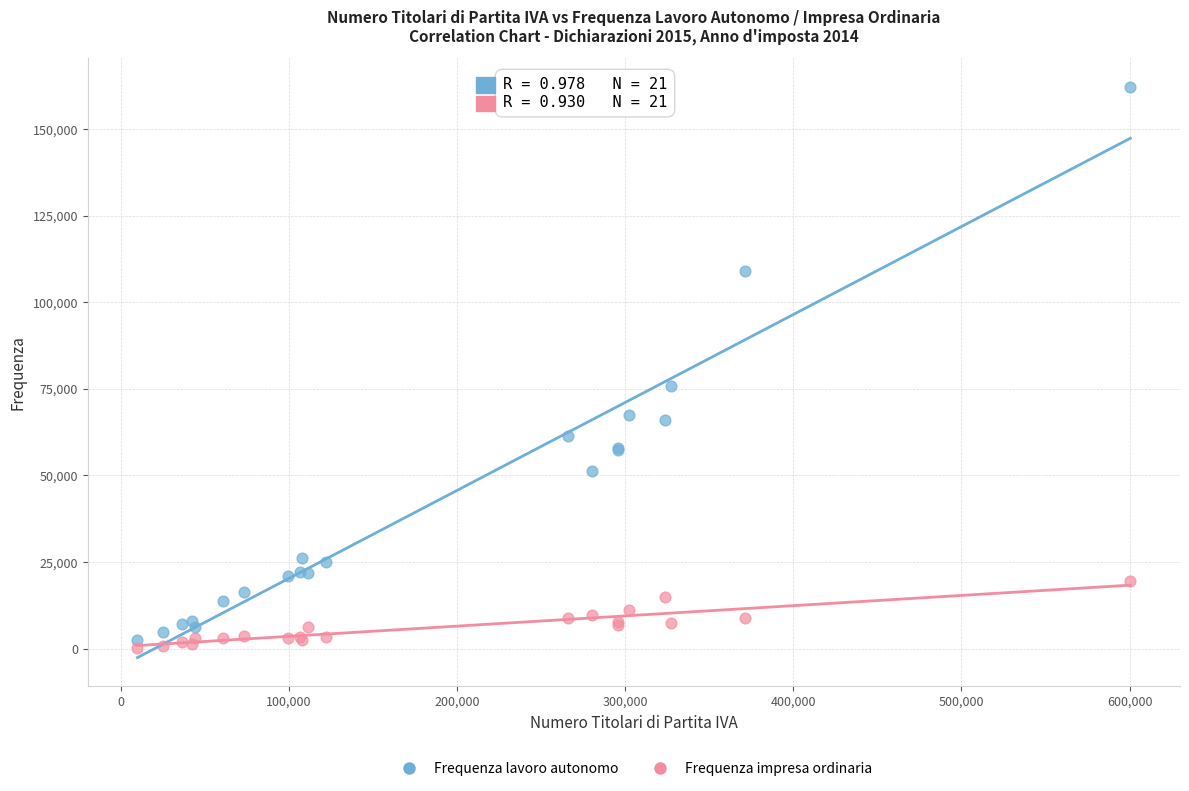

Across all series, what Y value is closest to 81263?

75726